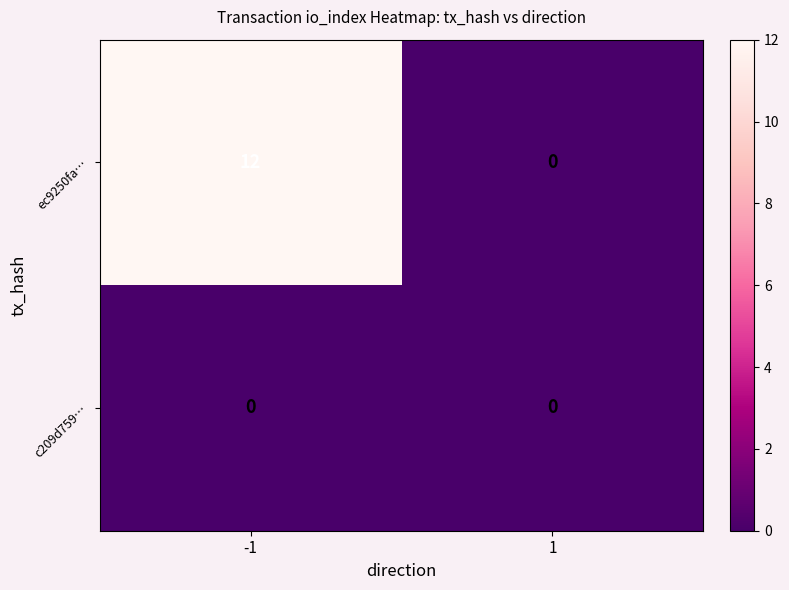

At which category is the sum across all series the highest?

-1